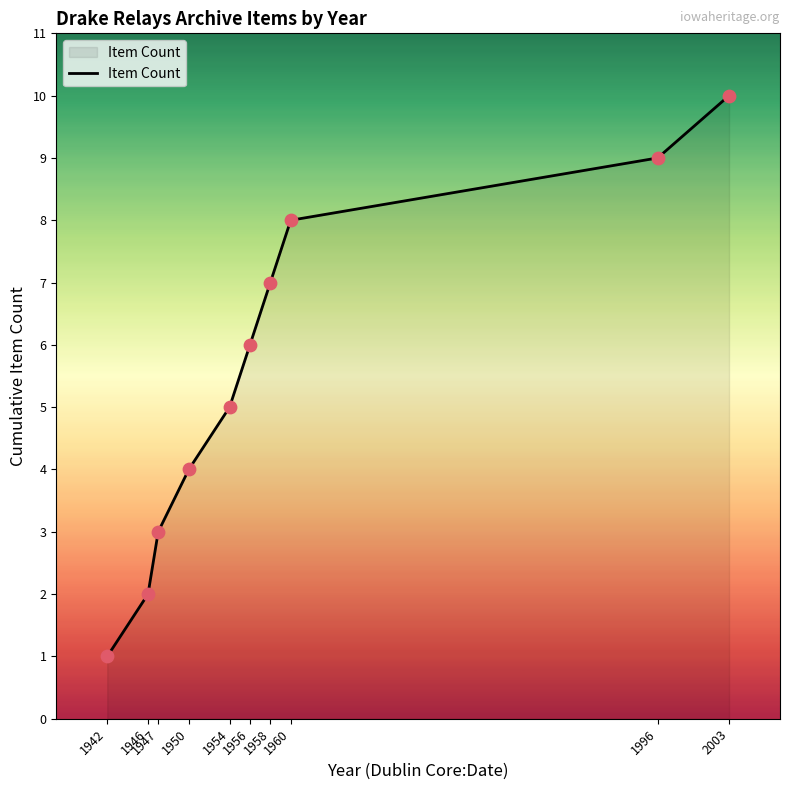

What is the change in value from 1942 to 1996?

+8